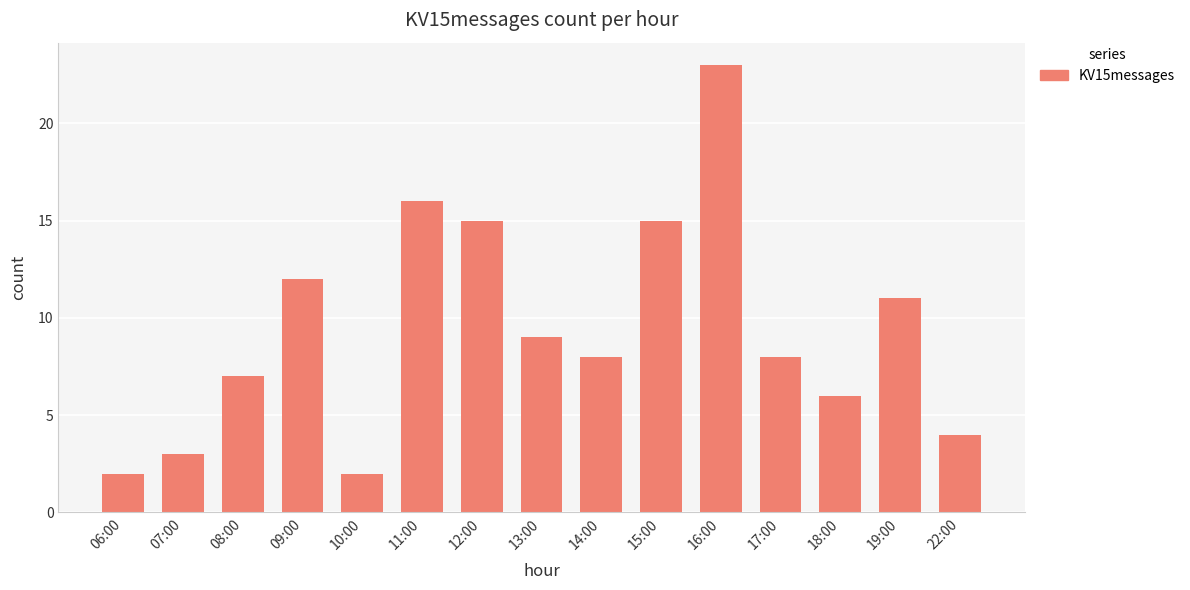

At which category does the chart reach its peak across all series?

16:00